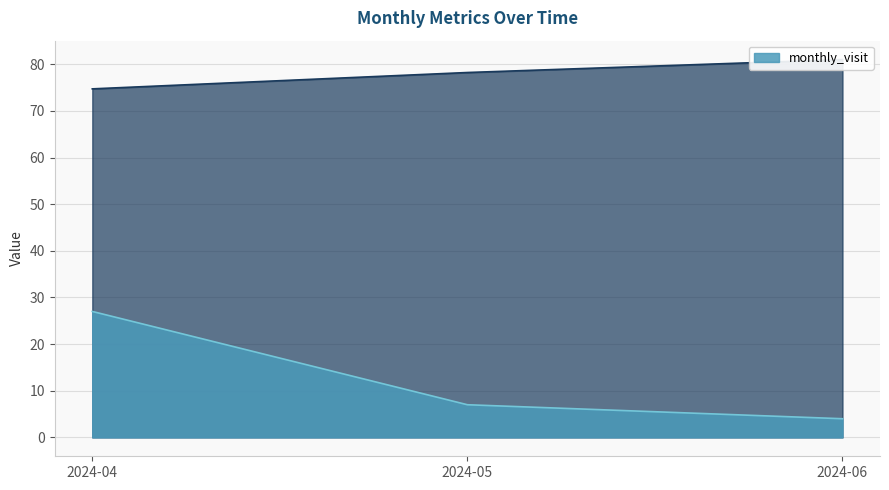

Is the value of monthly_visit at 2024-06 greater than the value of __id at 2024-05?

No